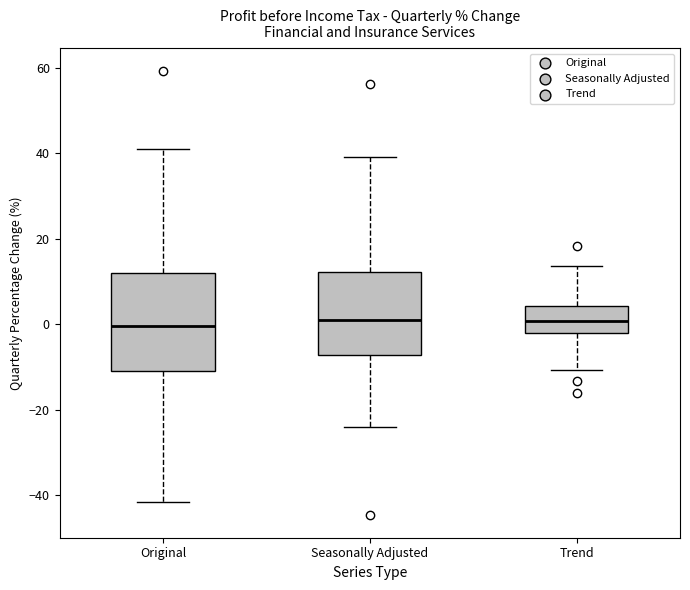

Where is the lower edge of the box for Trend on the y-axis? The values are not printed on the chart, so give them approximately, as read against the axis.

-2